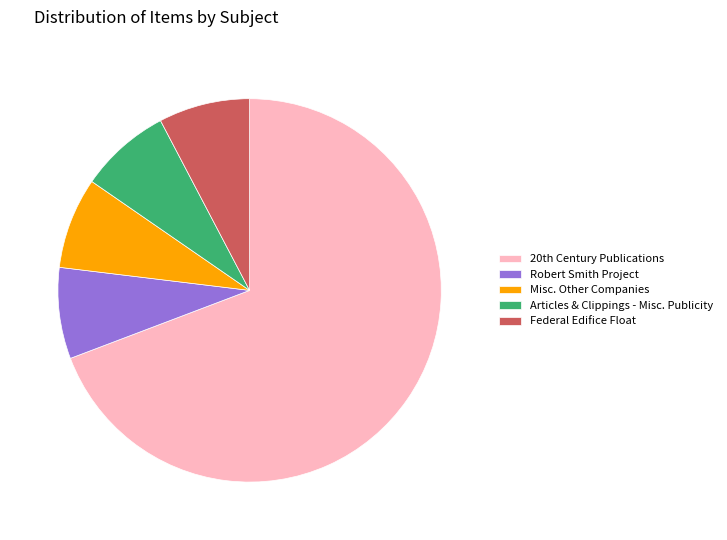

The Robert Smith Project slice represents 21% of the pie. True or false?

False